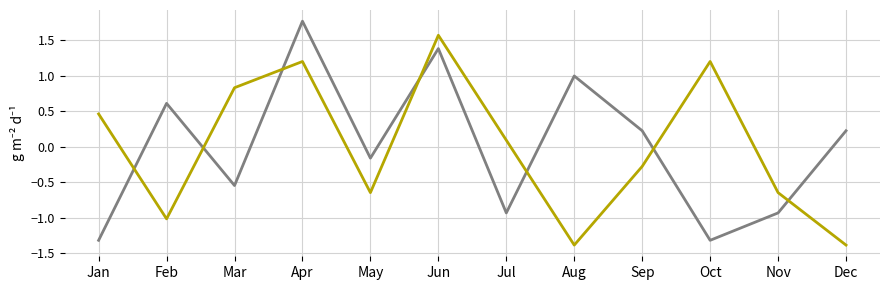

What is the total value across all series at Jan?

-0.9